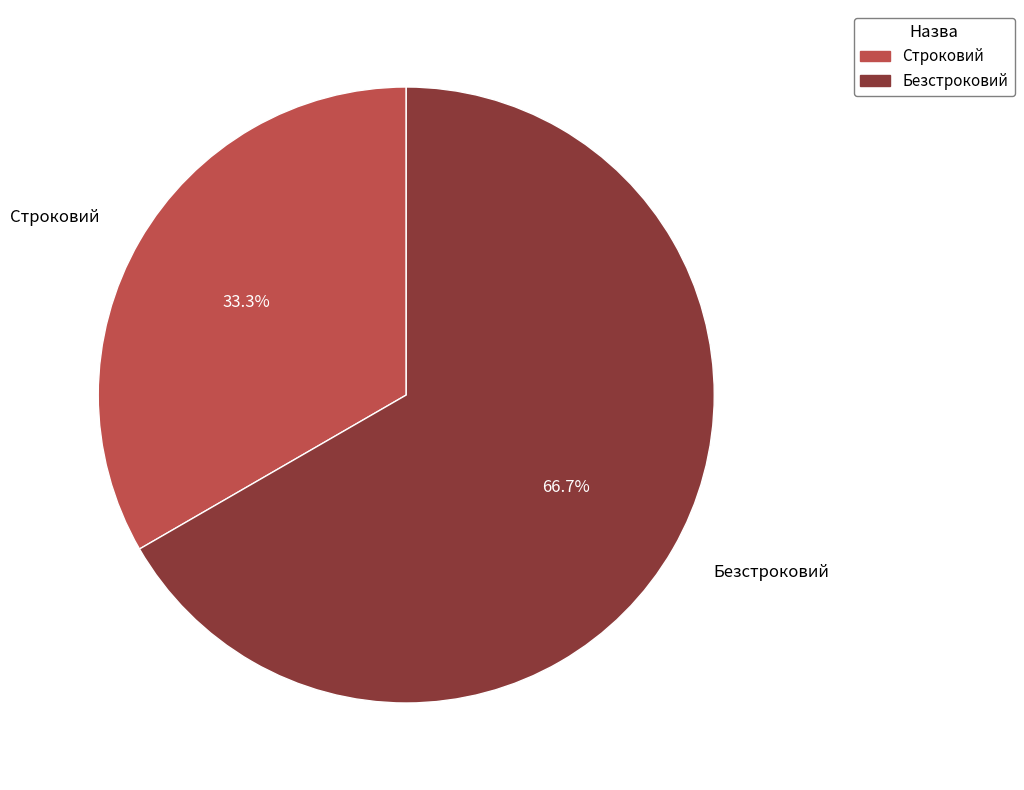

Which slice is the largest?

Безстроковий